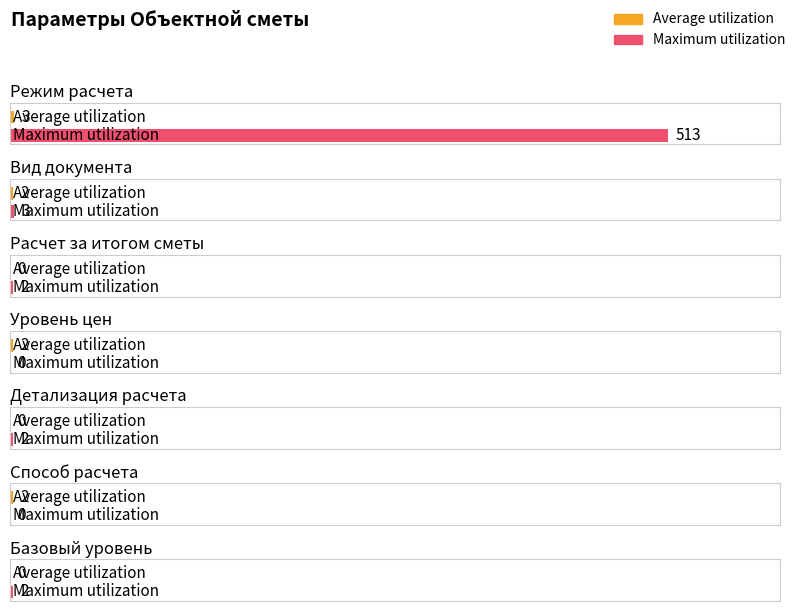

The value of Maximum utilization at Расчет за итогом сметы is 3. True or false?

False